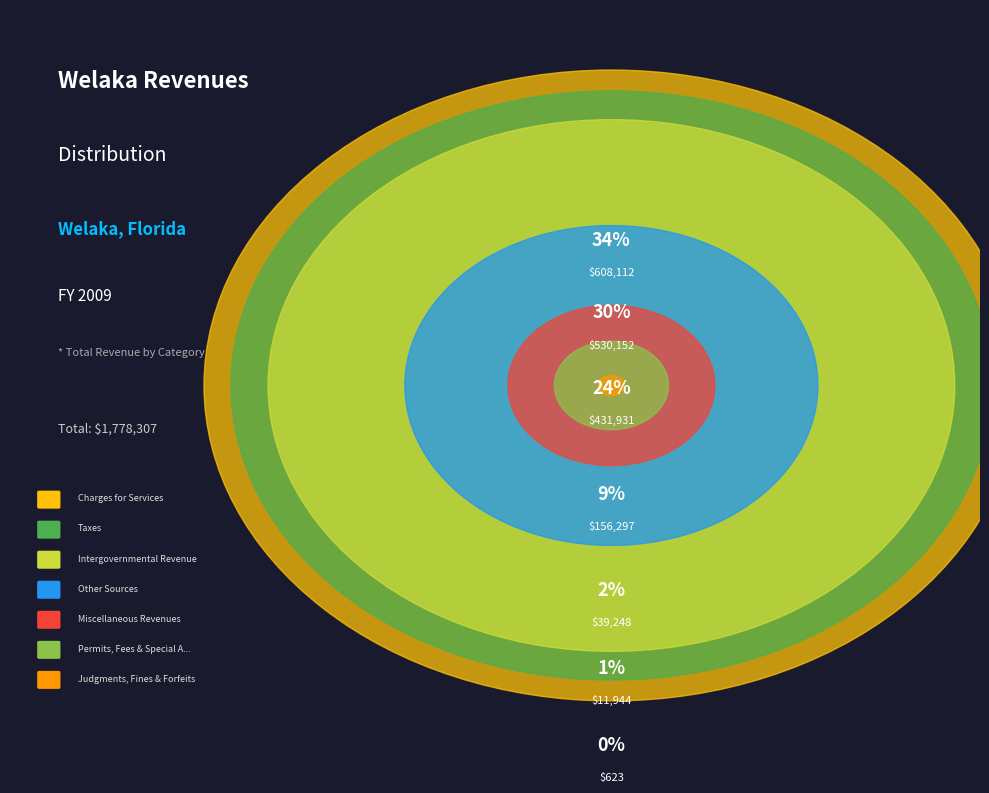

What is the smallest slice in the pie chart?

Judgments, Fines & Forfeits